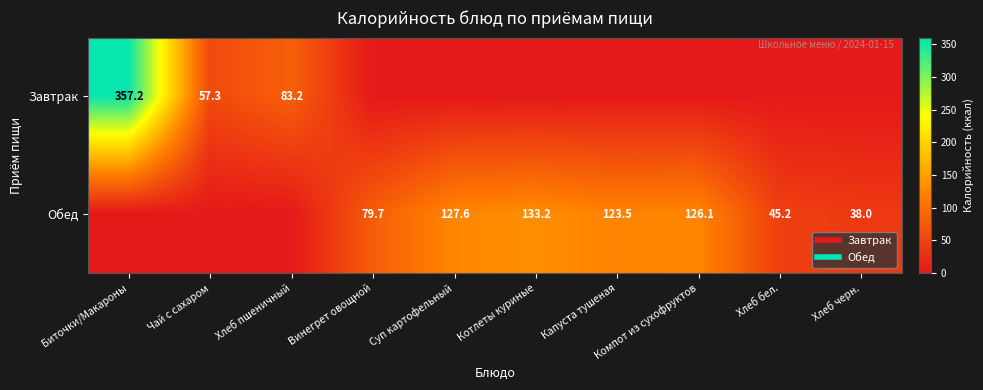

How many distinct data groups are displayed?

2